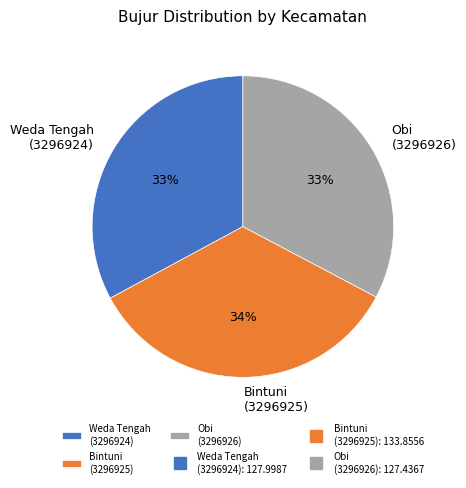

Is it true that Obi (3296926) is 20% of the pie?

False